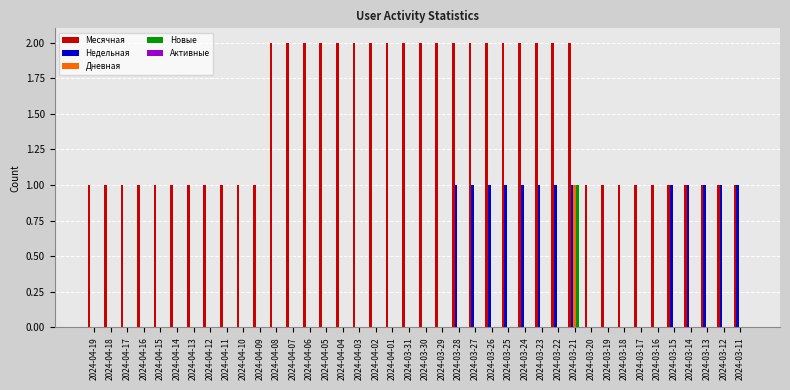

At which label does Дневная reach its peak?

2024-03-21